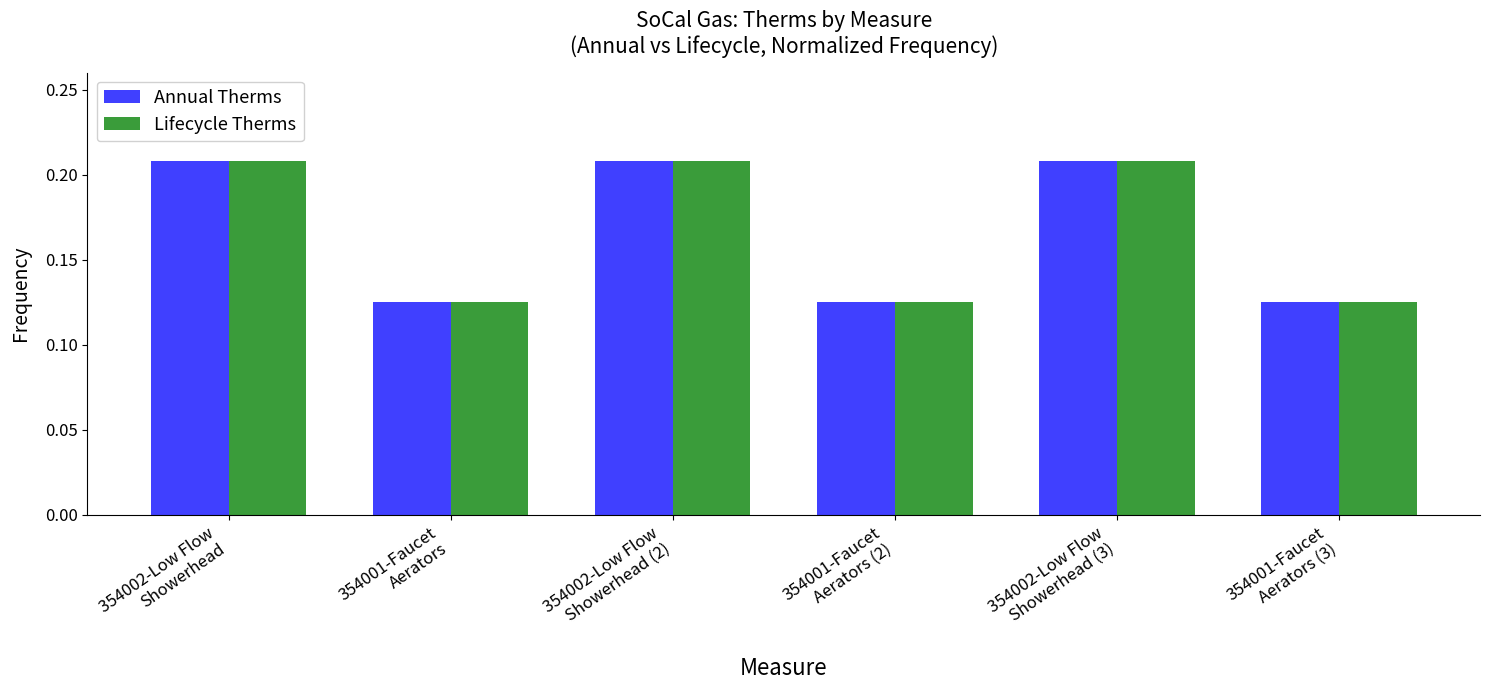

At how many categories does at least one series exceed 0?

6